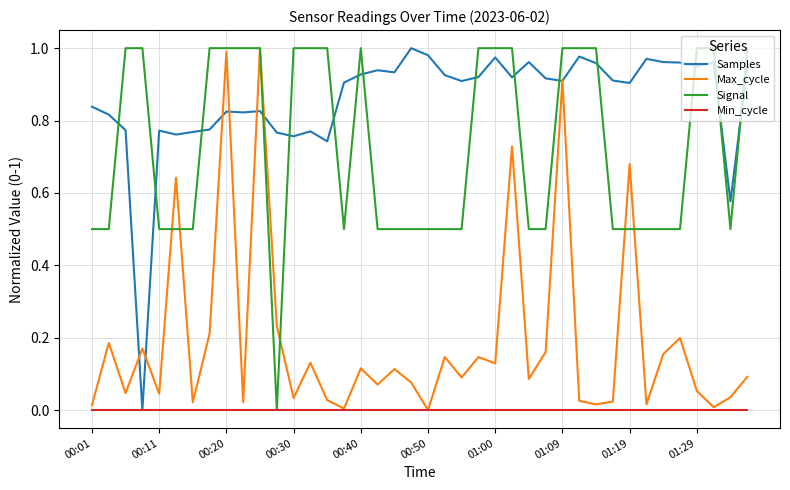

How many intersections are there between Signal and Samples?

15